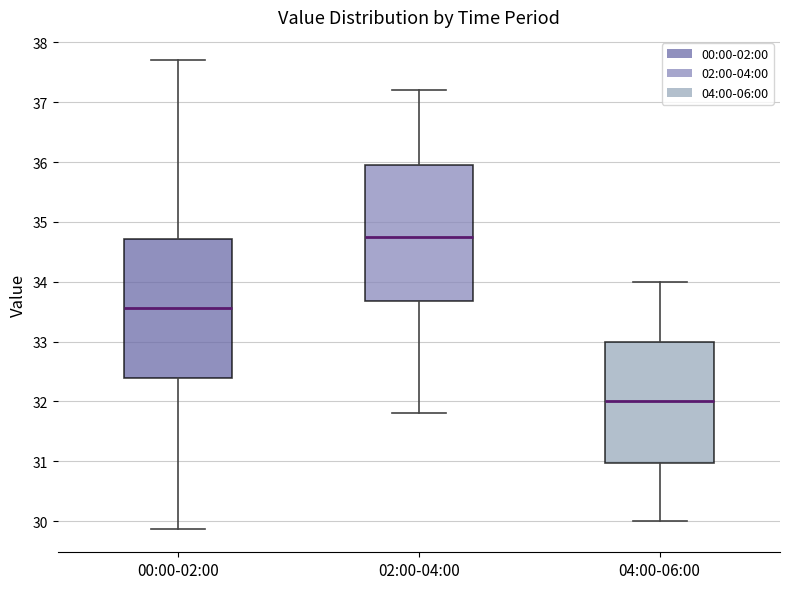

Where is the lower edge of the box for 00:00-02:00 on the y-axis? The values are not printed on the chart, so give them approximately, as read against the axis.

32.4